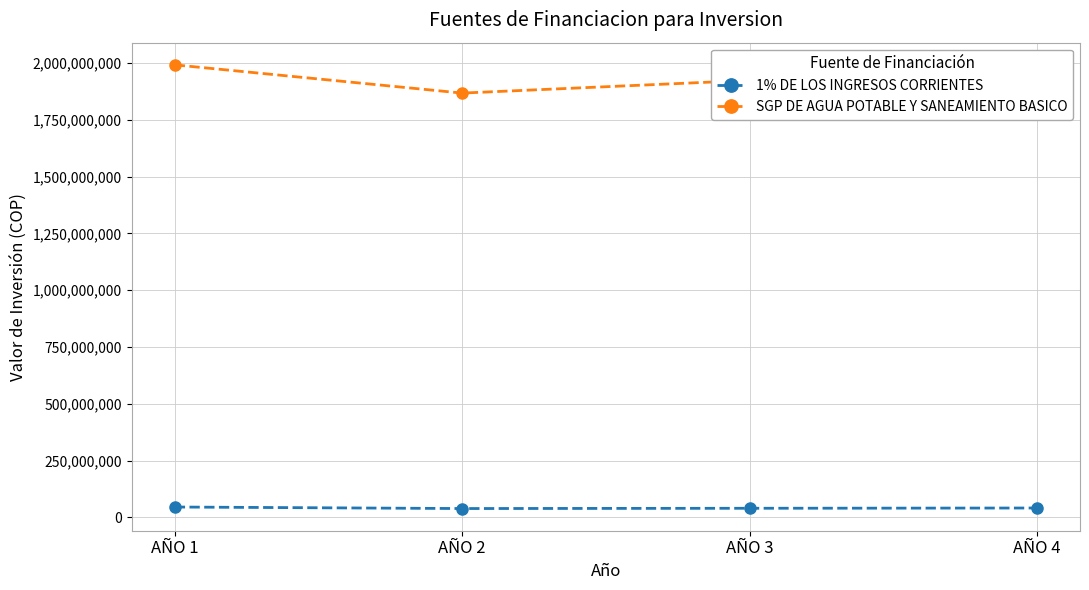

In SGP DE AGUA POTABLE Y SANEAMIENTO BASICO, how many points are lower than both neighbors (excluding endpoints)?

1